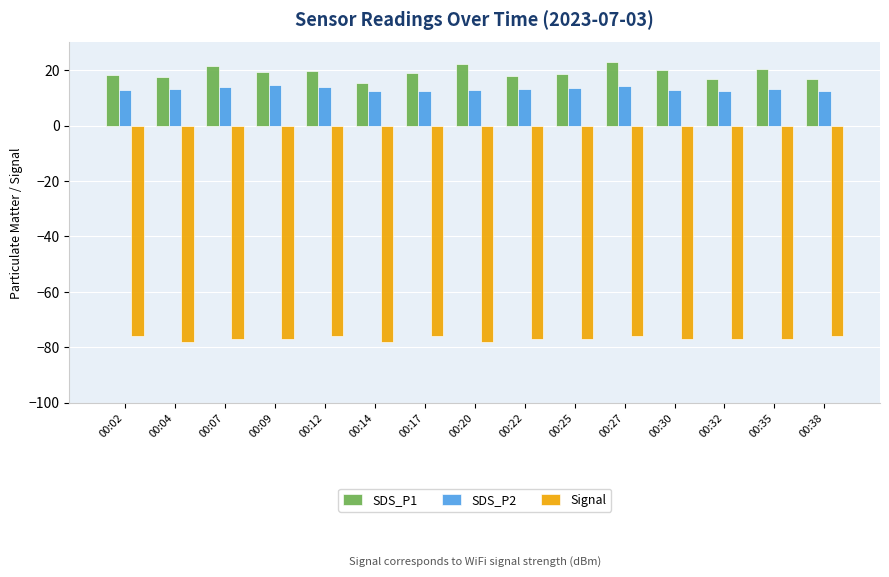

How many bars are there in each group?

3